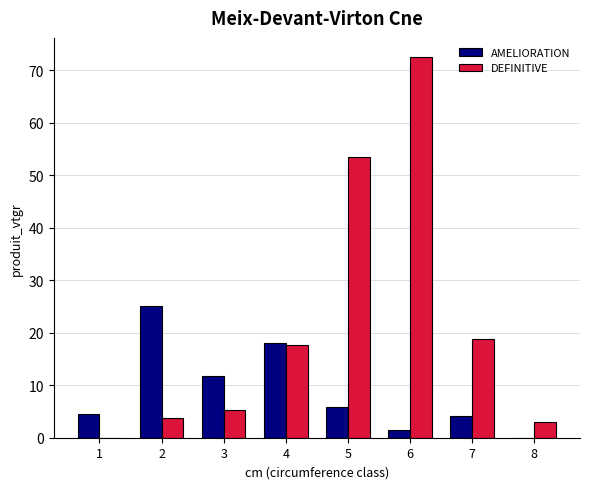

Which series changed the most between 4 and 7?

AMELIORATION